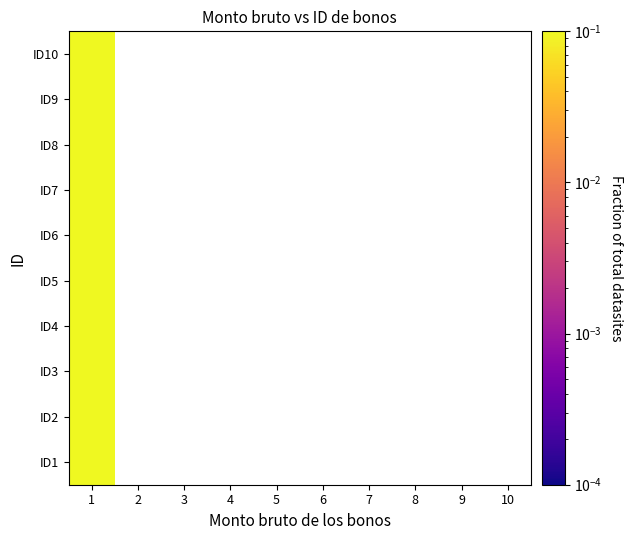

Reading left to right, what are all the values shown in this chart?

ID1: 1=0.1	2=0.0	3=0.0	4=0.0	5=0.0	6=0.0	7=0.0	8=0.0	9=0.0	10=0.0
ID2: 1=0.1	2=0.0	3=0.0	4=0.0	5=0.0	6=0.0	7=0.0	8=0.0	9=0.0	10=0.0
ID3: 1=0.1	2=0.0	3=0.0	4=0.0	5=0.0	6=0.0	7=0.0	8=0.0	9=0.0	10=0.0
ID4: 1=0.1	2=0.0	3=0.0	4=0.0	5=0.0	6=0.0	7=0.0	8=0.0	9=0.0	10=0.0
ID5: 1=0.1	2=0.0	3=0.0	4=0.0	5=0.0	6=0.0	7=0.0	8=0.0	9=0.0	10=0.0
ID6: 1=0.1	2=0.0	3=0.0	4=0.0	5=0.0	6=0.0	7=0.0	8=0.0	9=0.0	10=0.0
ID7: 1=0.1	2=0.0	3=0.0	4=0.0	5=0.0	6=0.0	7=0.0	8=0.0	9=0.0	10=0.0
ID8: 1=0.1	2=0.0	3=0.0	4=0.0	5=0.0	6=0.0	7=0.0	8=0.0	9=0.0	10=0.0
ID9: 1=0.1	2=0.0	3=0.0	4=0.0	5=0.0	6=0.0	7=0.0	8=0.0	9=0.0	10=0.0
ID10: 1=0.1	2=0.0	3=0.0	4=0.0	5=0.0	6=0.0	7=0.0	8=0.0	9=0.0	10=0.0